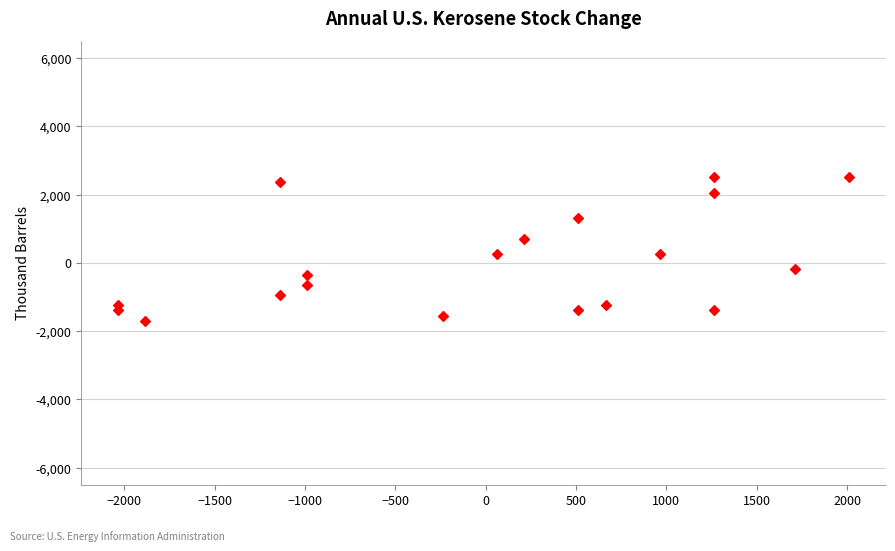

What is the range of Y values (max minus min)?

4200.0